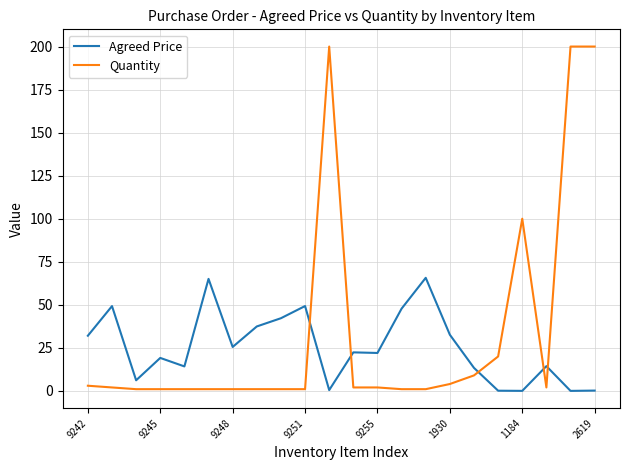

Which series ends up on top after the final intersection of Quantity and Agreed Price?

Quantity